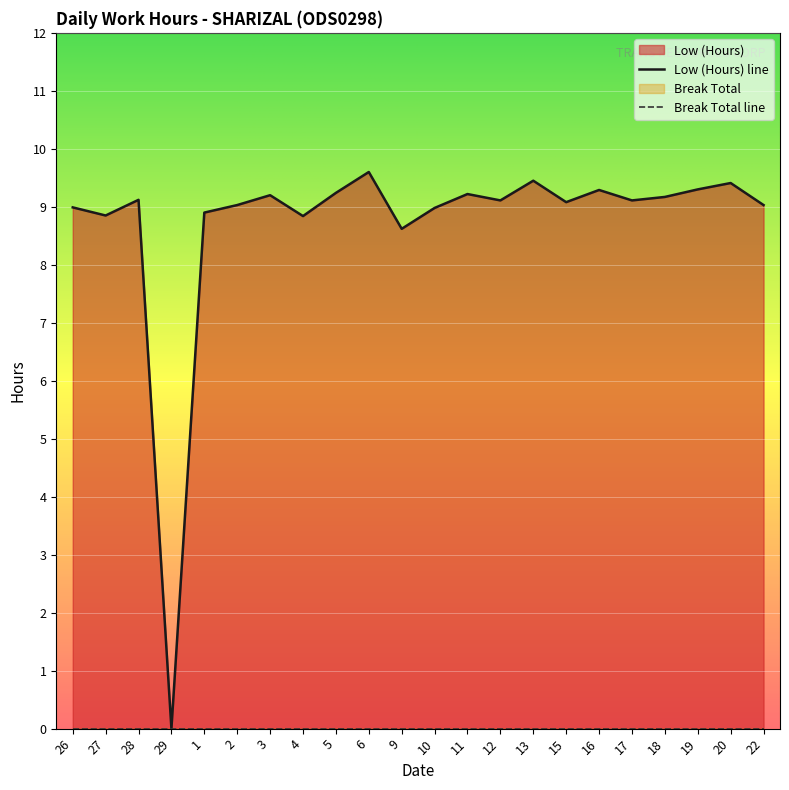

Rank the categories by value from highest to lowest.

6, 13, 20, 19, 16, 5, 11, 3, 18, 28, 12, 17, 15, 2, 22, 26, 10, 1, 27, 4, 9, 29